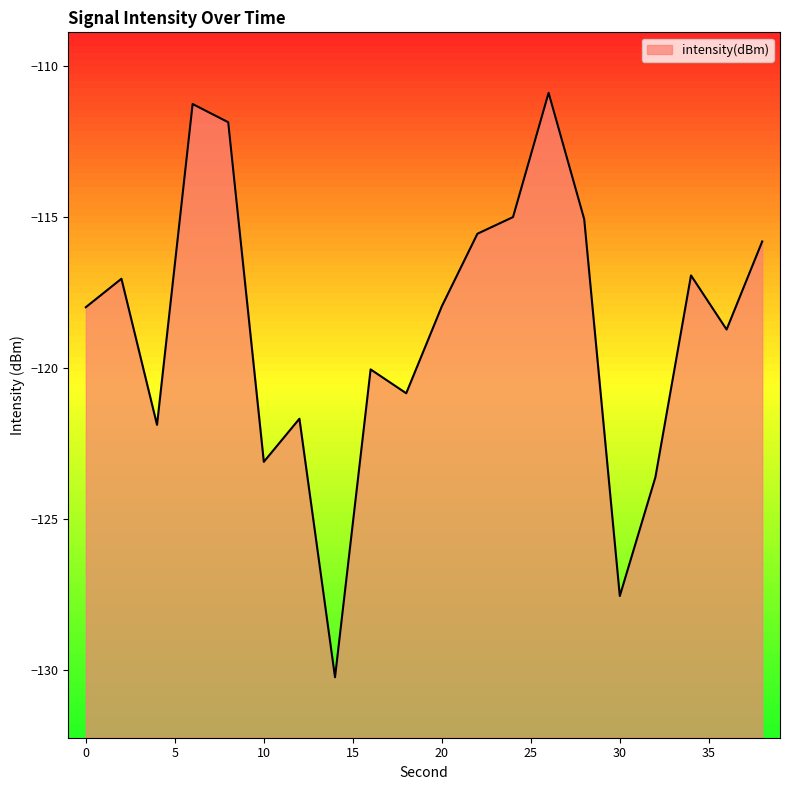

Is it true that the value at 36 is -118.7?

True